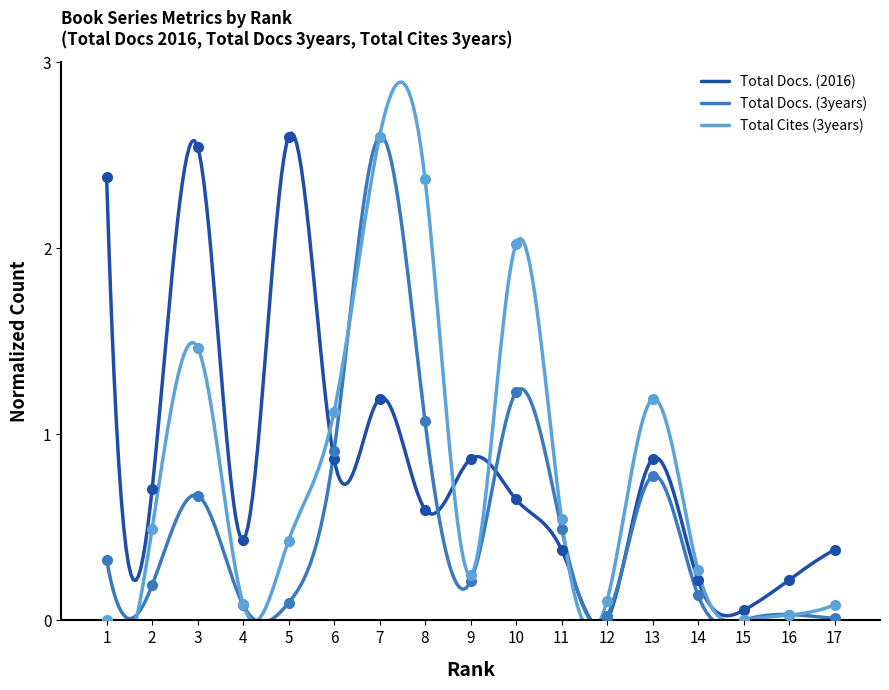

What is the maximum value shown in the chart?

2.6